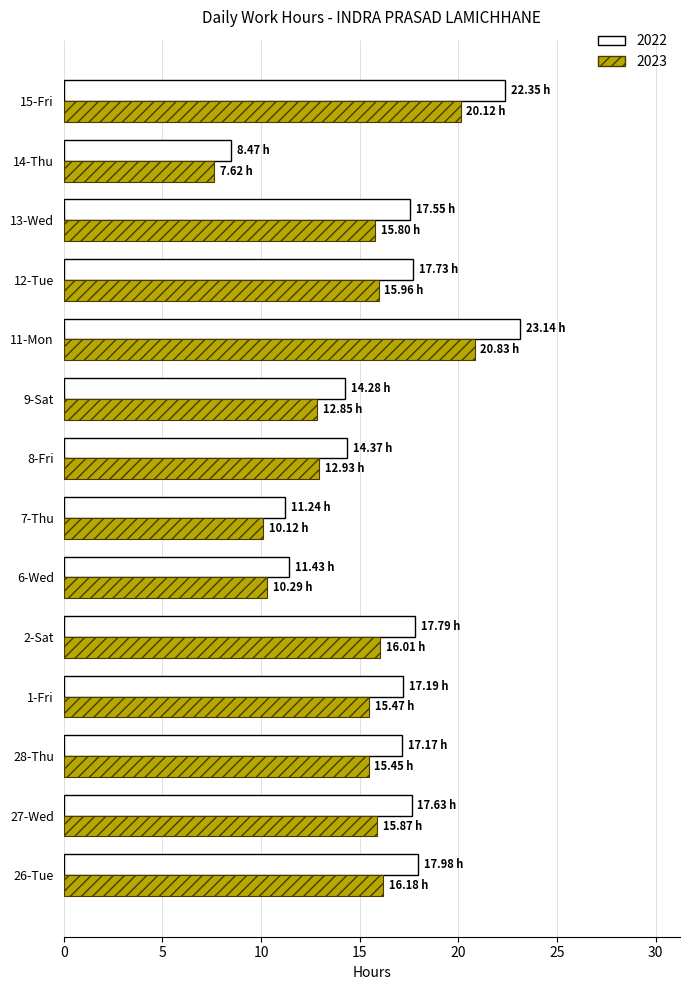

What is the difference between the maximum and minimum values in the 2023 series?

13.2